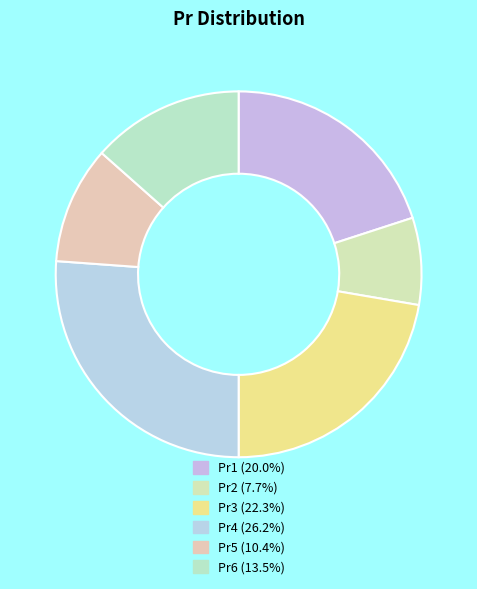

The Pr2 slice represents 1% of the pie. True or false?

False